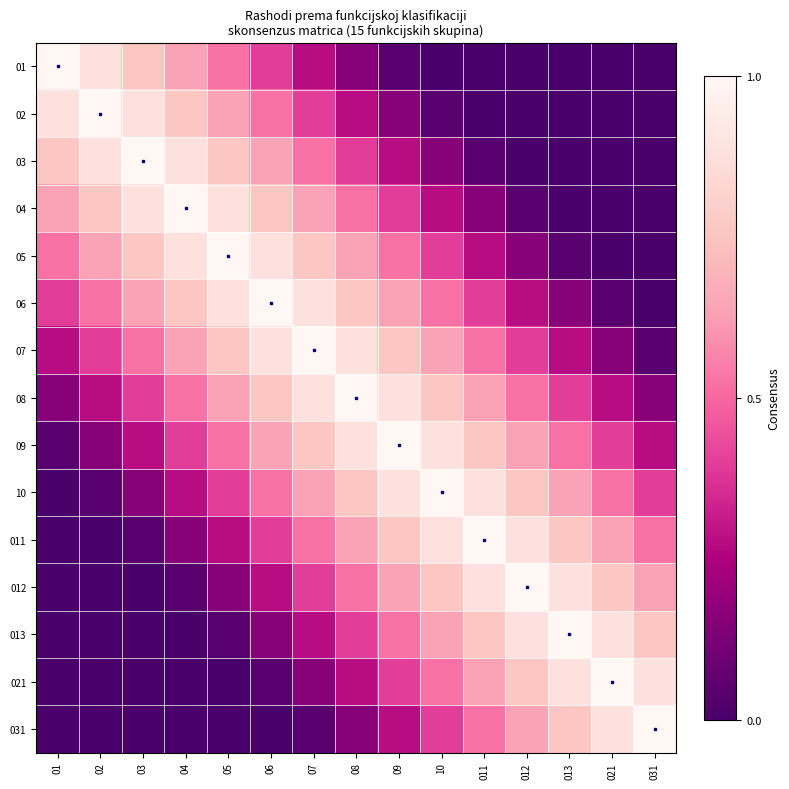

Count the number of data series in this chart.

15